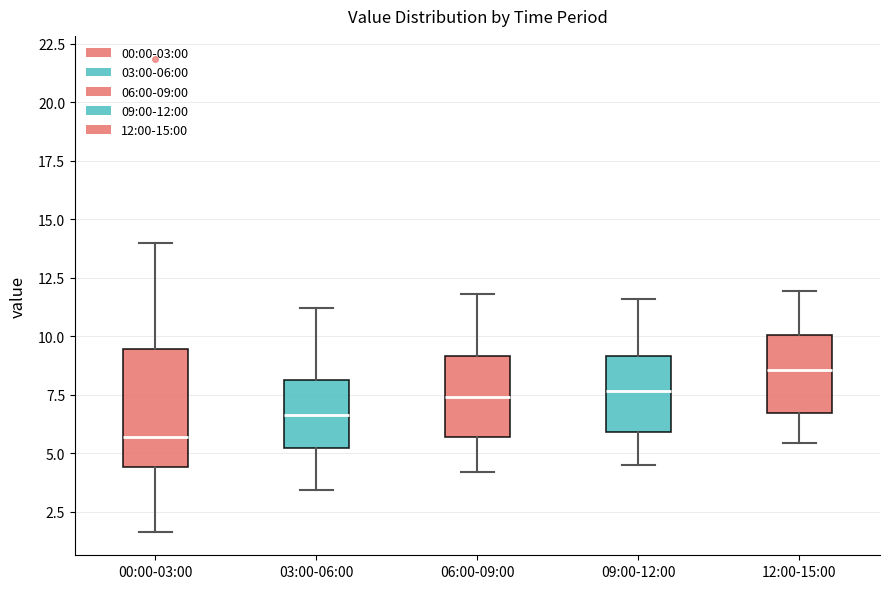

Reading left to right, transcribe this box plot: for each box, give where its median line is, the range the box spans, and where its two whiskers end, as read against the y-axis. The values are not printed on the chart, so give them approximately, as read against the axis.

00:00-03:00: median 5.5, box 4.5 to 9.5, whiskers 1.5 to 14.0
03:00-06:00: median 6.5, box 5.0 to 8.0, whiskers 3.5 to 11.0
06:00-09:00: median 7.5, box 5.5 to 9.0, whiskers 4.0 to 12.0
09:00-12:00: median 7.5, box 6.0 to 9.0, whiskers 4.5 to 11.5
12:00-15:00: median 8.5, box 6.5 to 10.0, whiskers 5.5 to 12.0